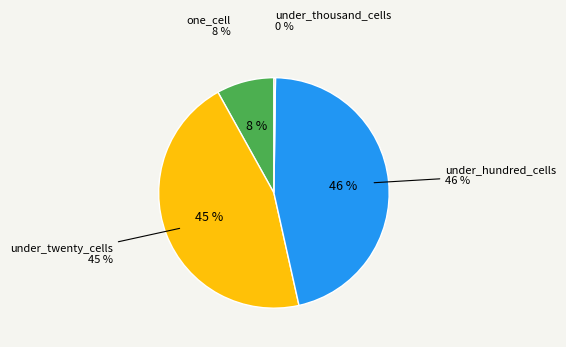

What percentage do under_thousand_cells and under_twenty_cells together represent?

45.6%